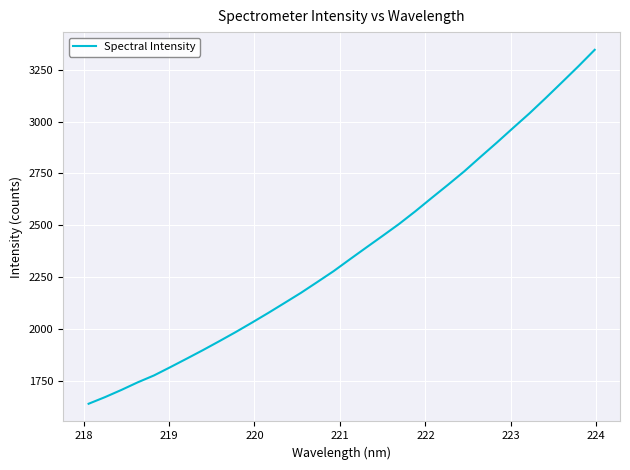

True or false: the data has more than 0 interior local peaks.

False